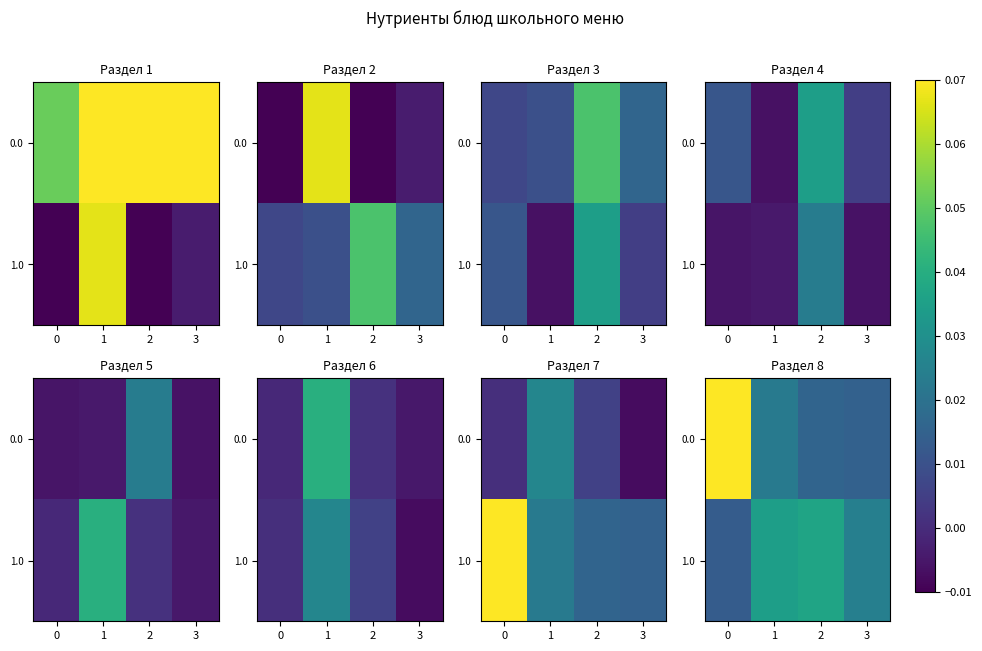

Rank the series by their average value, from highest to lowest.

0.0, 1.0